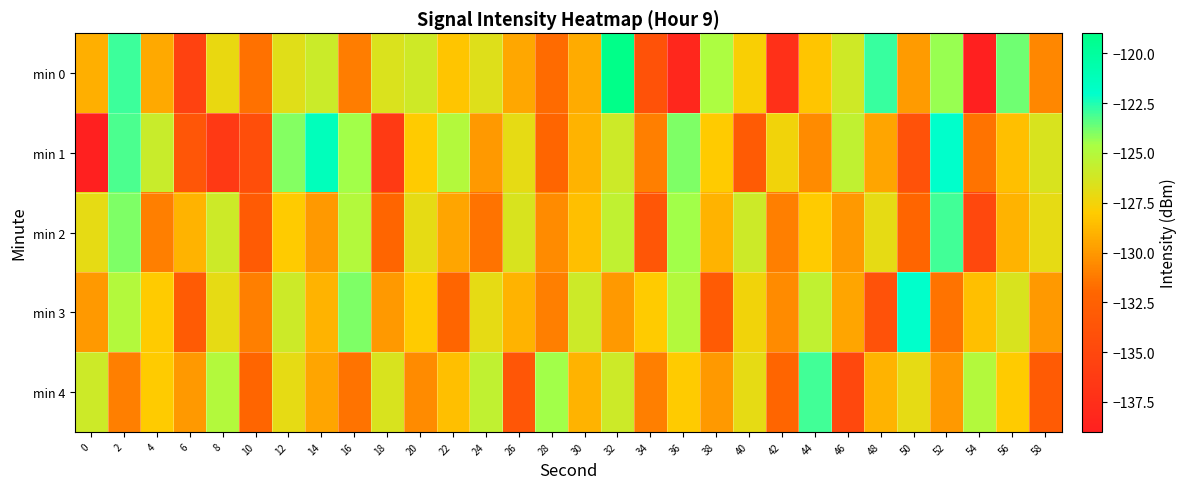

At how many categories does at least one series exceed -136?

30